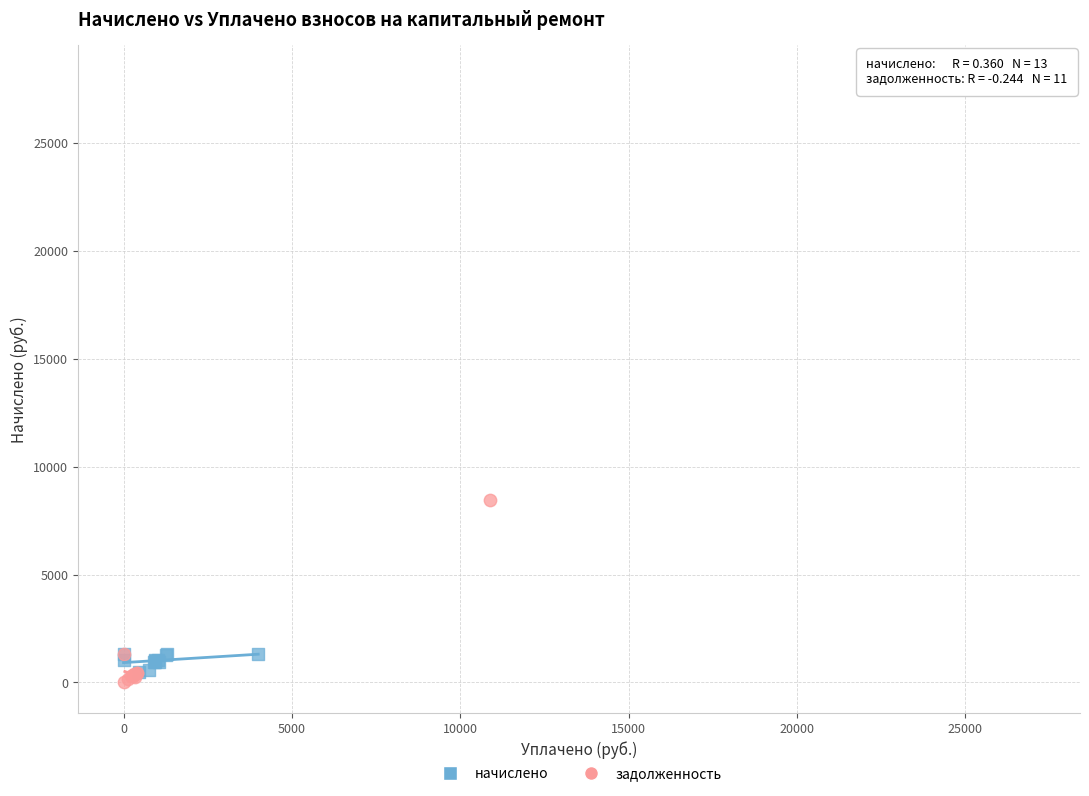

Which series has the widest spread of Y values?

задолженность